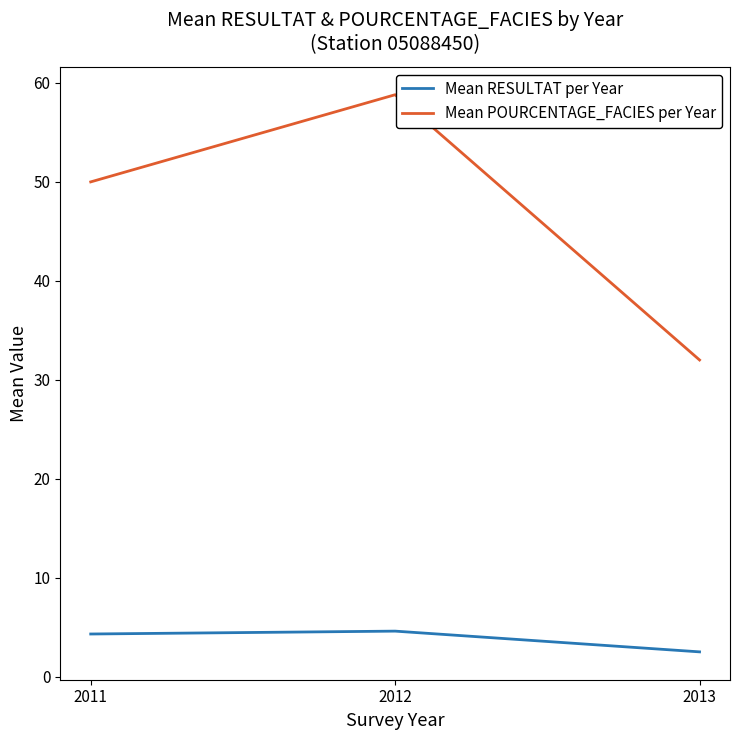

Reading left to right, what are all the values shown in this chart?

Mean RESULTAT per Year: 4.3	4.6	2.5
Mean POURCENTAGE_FACIES per Year: 50.0	58.8	32.0